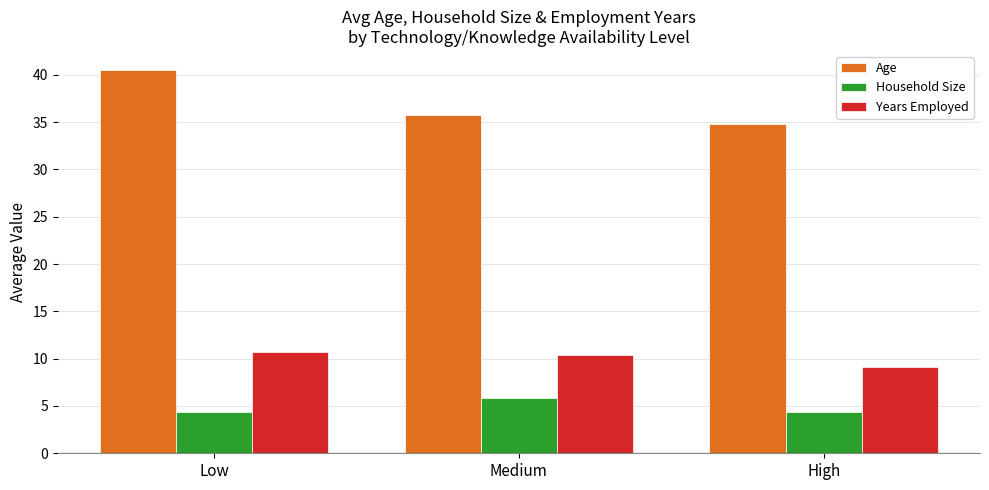

Reading left to right, extract all data points from this chart.

Age: Low=40.5	Medium=35.8	High=34.8
Household Size: Low=4.3	Medium=5.8	High=4.3
Years Employed: Low=10.7	Medium=10.4	High=9.1